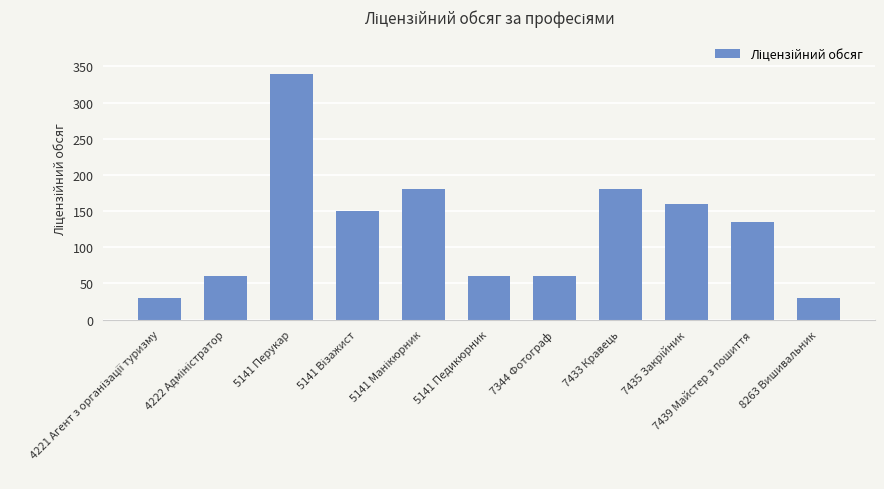

What is the average value?

126